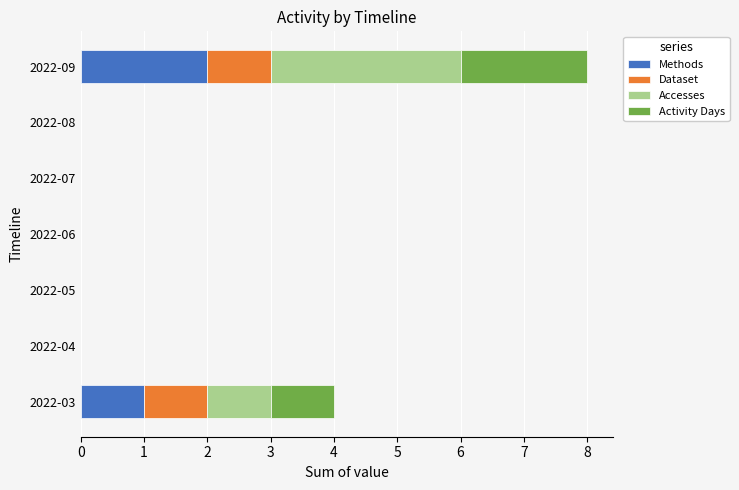

At which category is the sum across all series the highest?

2022-09